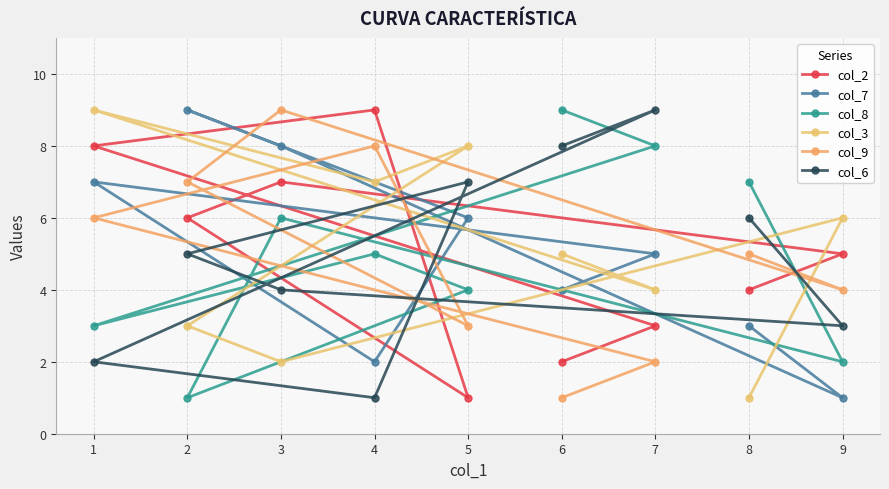

What is the value of the col_2 point at the 1st from the left?

8